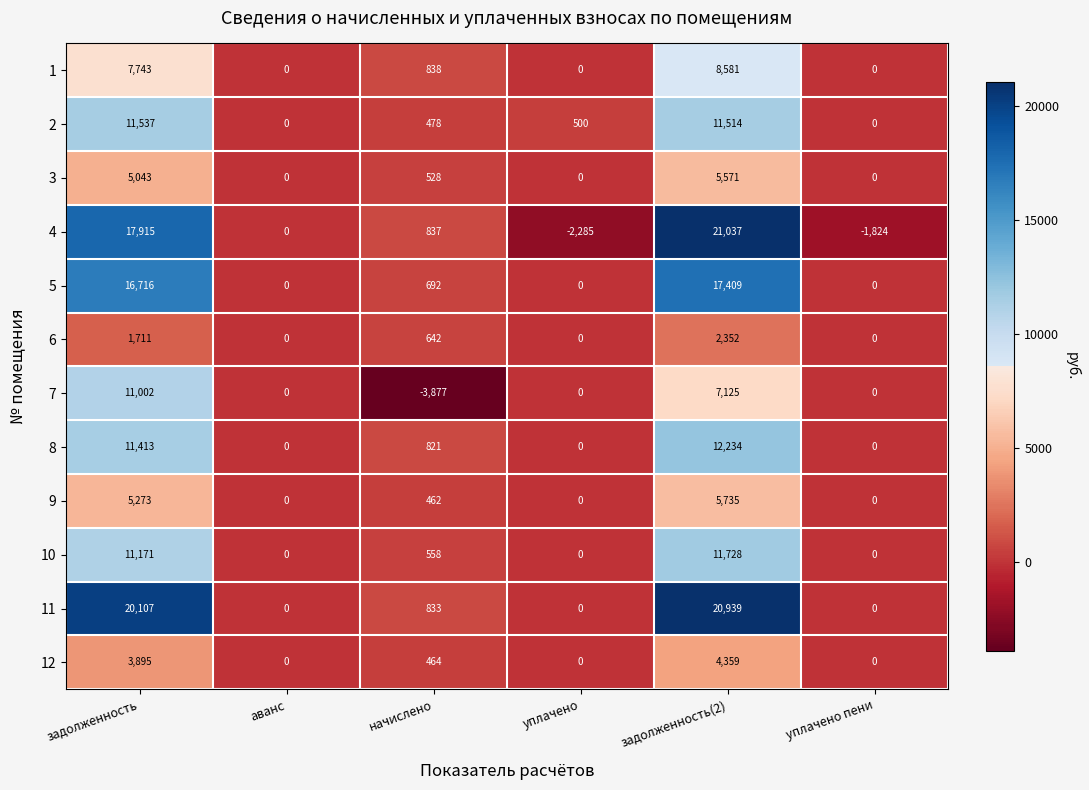

What is the minimum value shown in the chart?

-3877